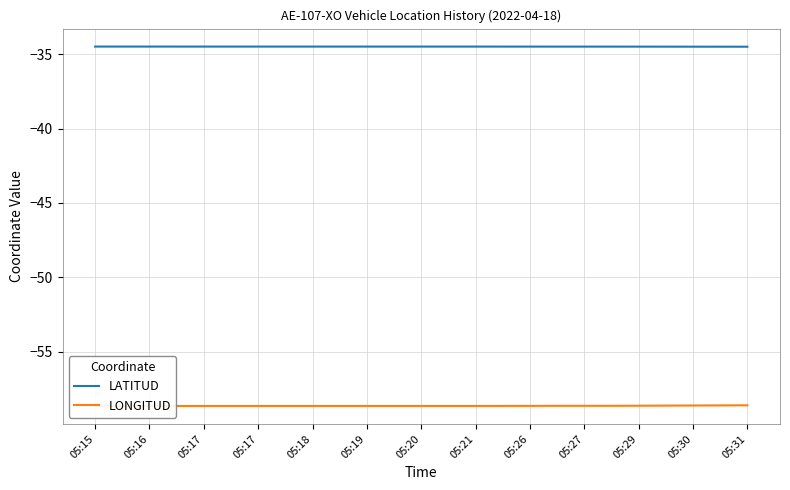

Count the number of data series in this chart.

2